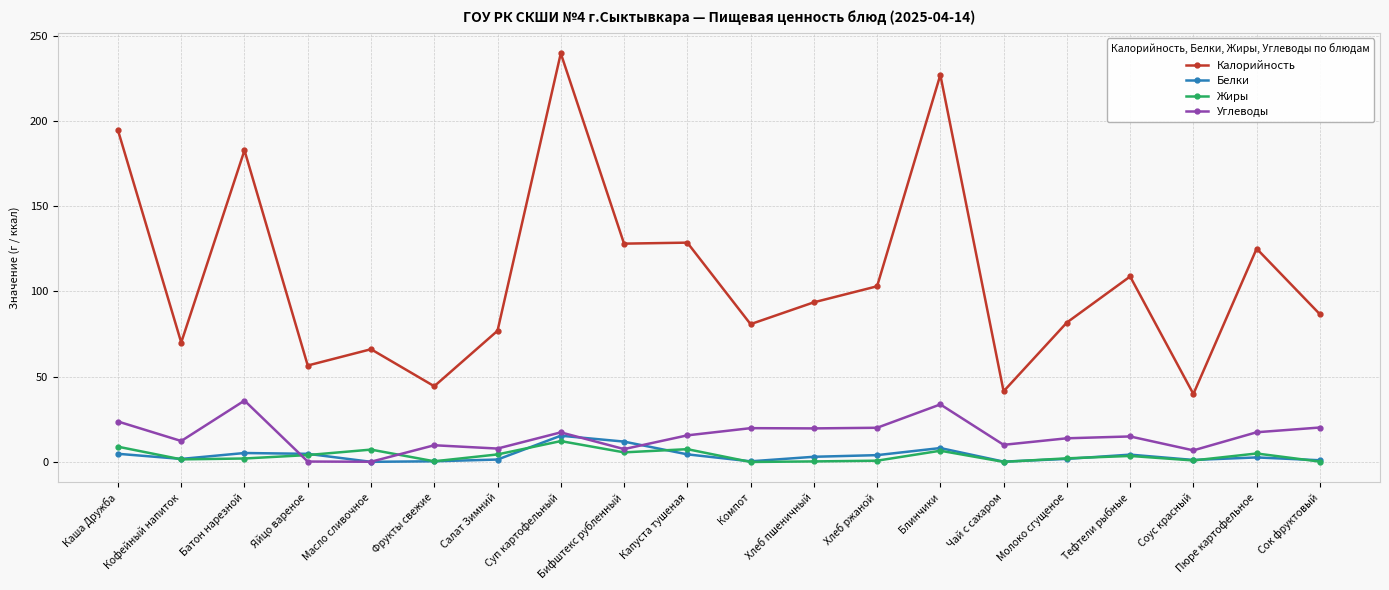

How many values in the Белки series are below 3?

10